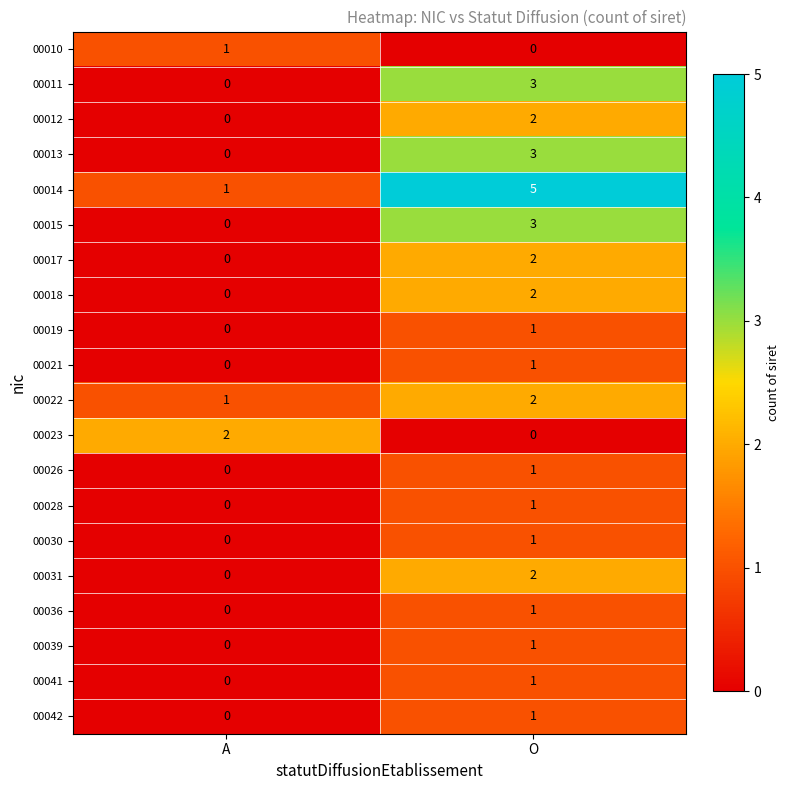

At which label is 00019 closest to 0?

A